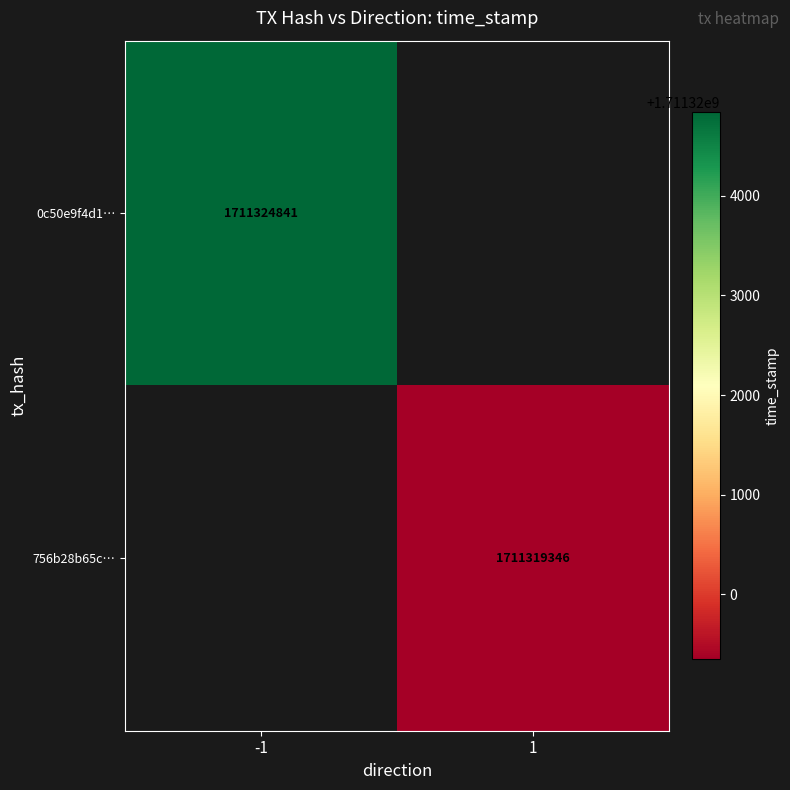

Is it true that 0c50e9f4d1… equals 1711324841 at -1?

True